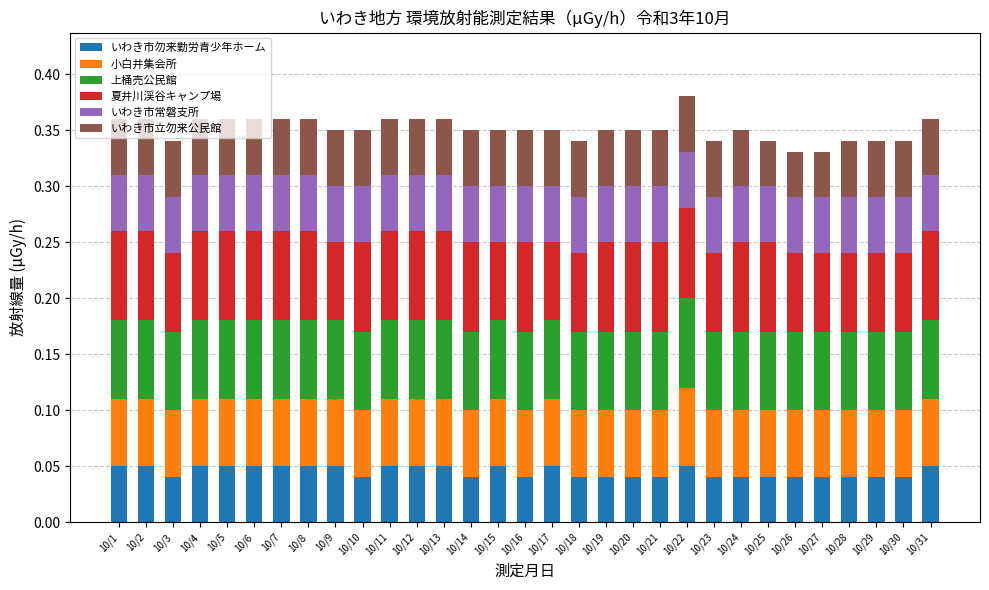

How many いわき市勿来勤労青少年ホーム values are between 0 and 1?

31